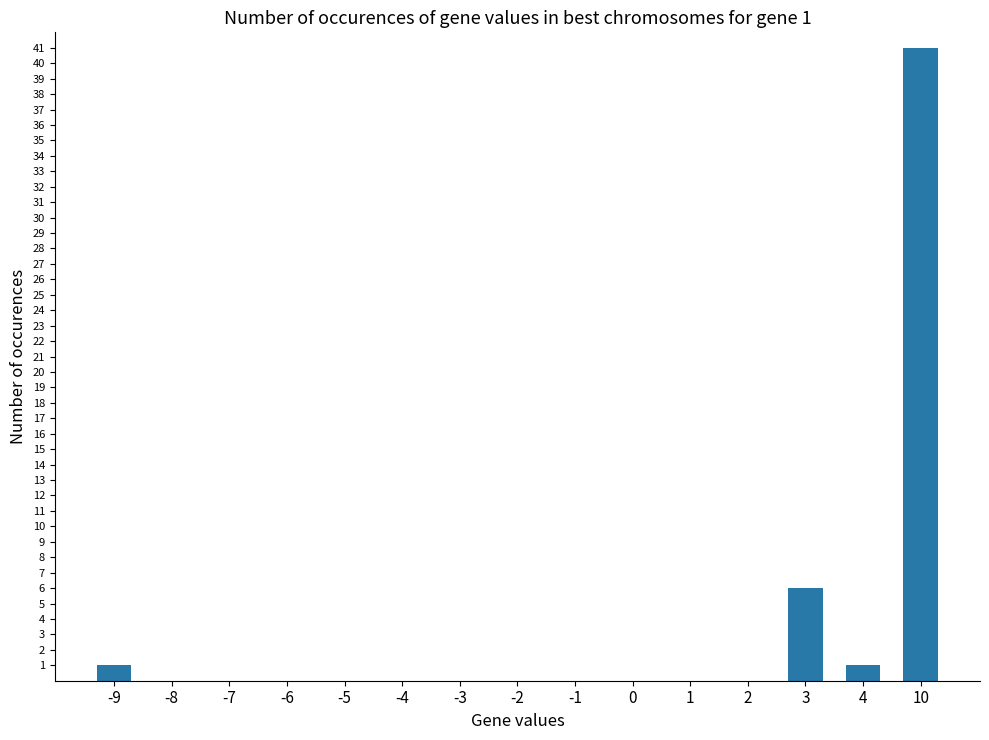

Is it true that the value at 3 is 6?

True